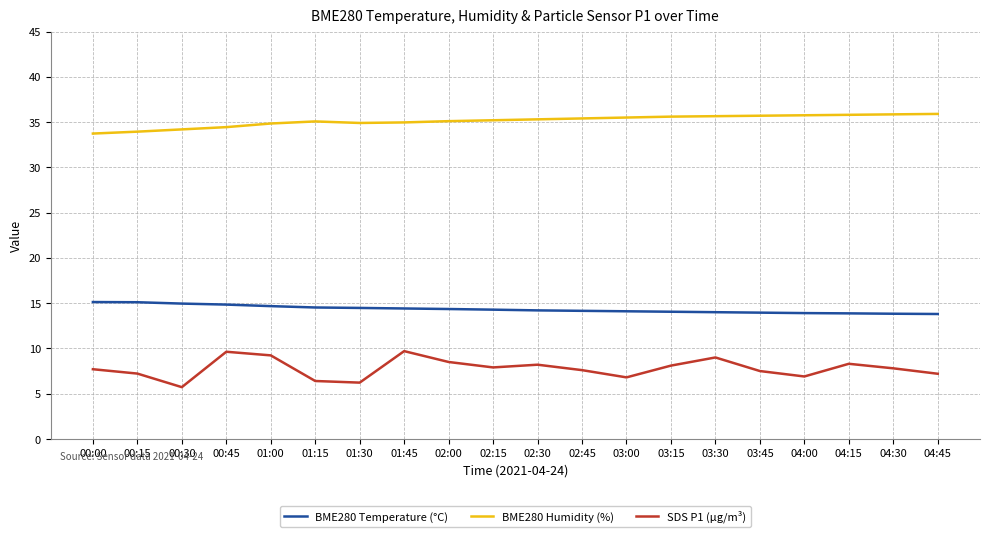

What is the maximum value for BME280 Temperature (°C)?

15.1